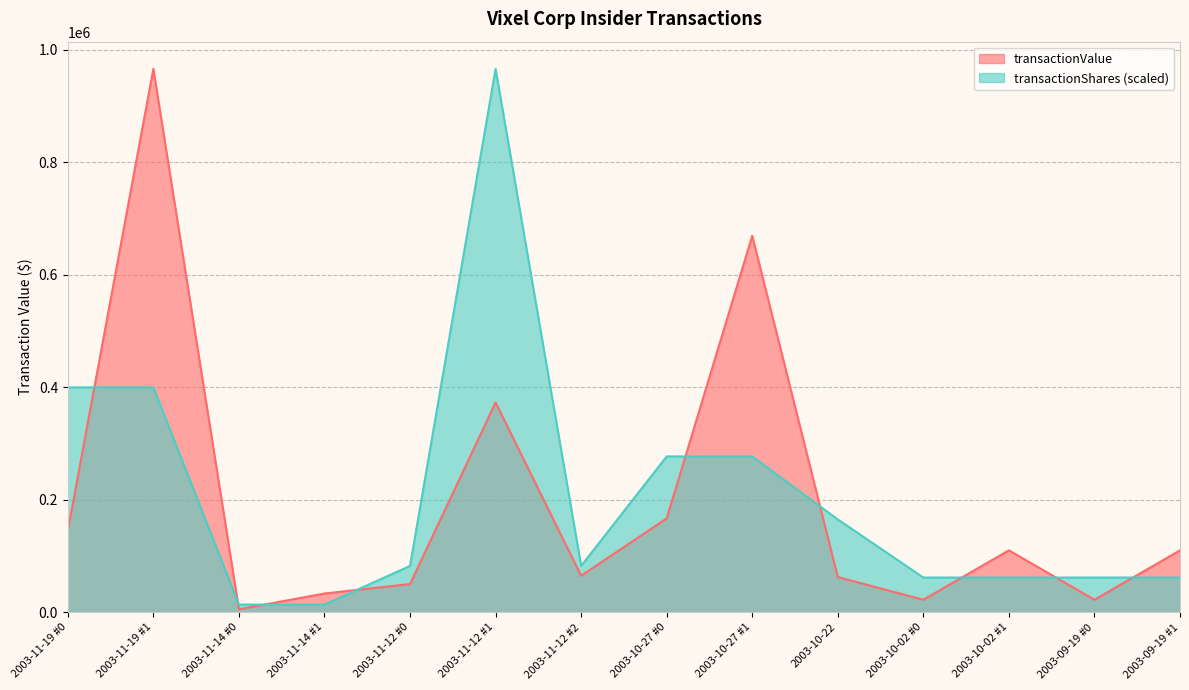

How many intersections are there between transactionValue and transactionShares?

9